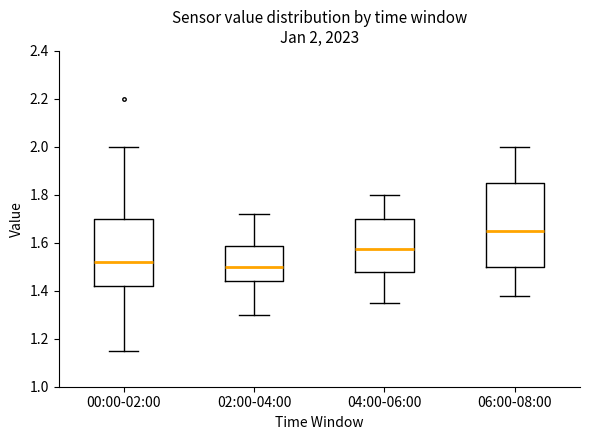

Comparing the boxes themselves (not the whiskers), which one is the tallest?

06:00-08:00